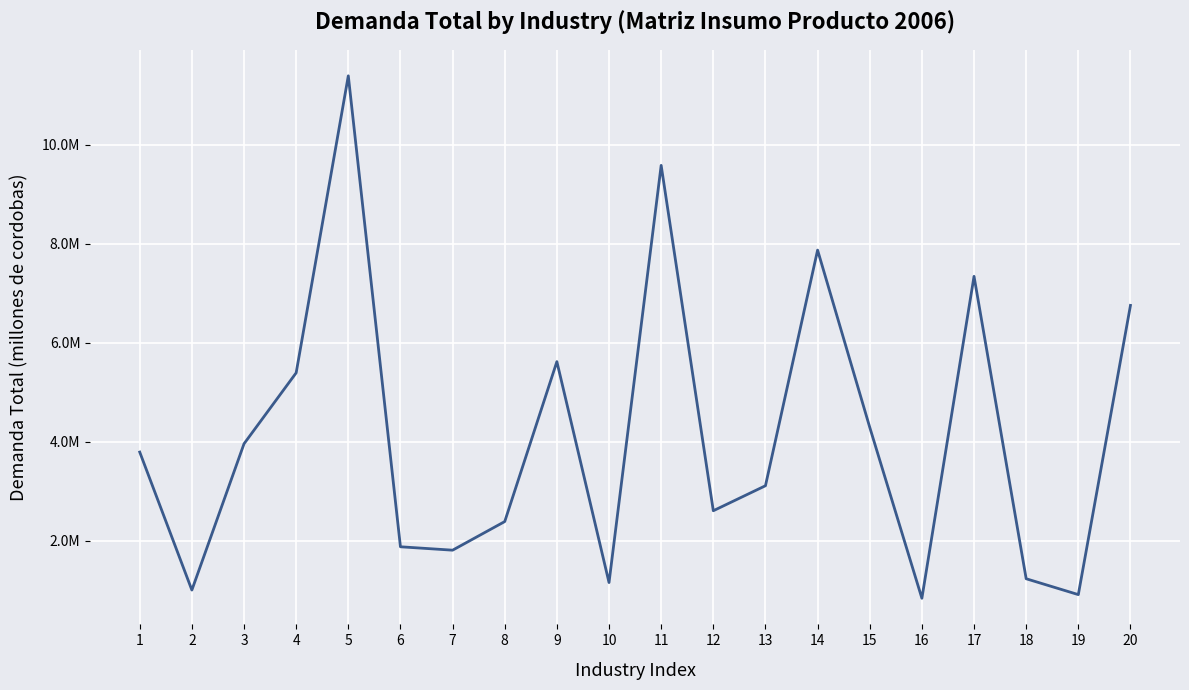

What is the change in value from 4 to 9?

+225993.2